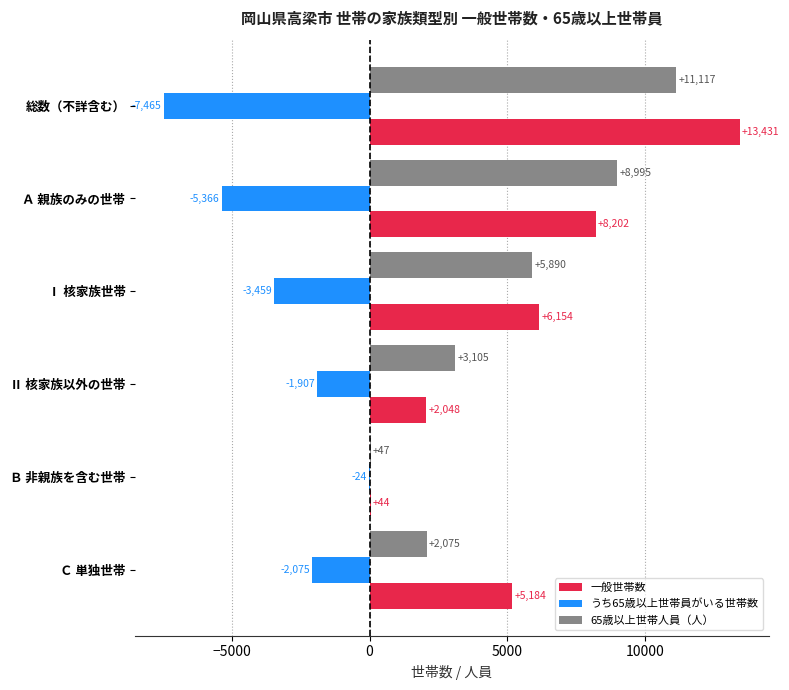

How many series are shown in this chart?

3